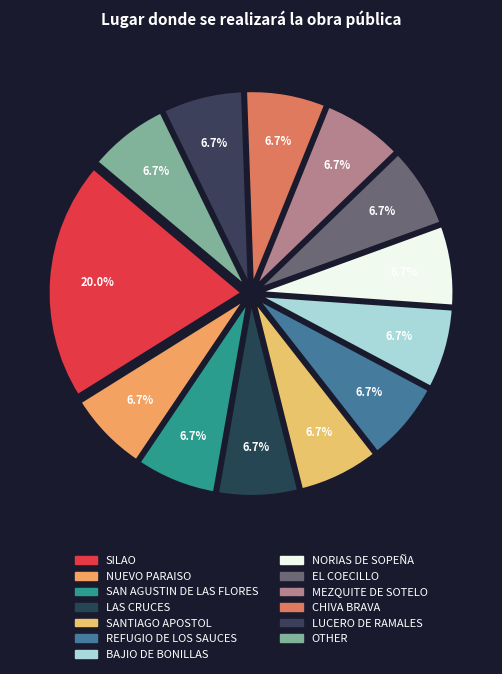

To the nearest percent, what is the combined percentage of REFUGIO DE LOS SAUCES and BAJIO DE BONILLAS?

13%